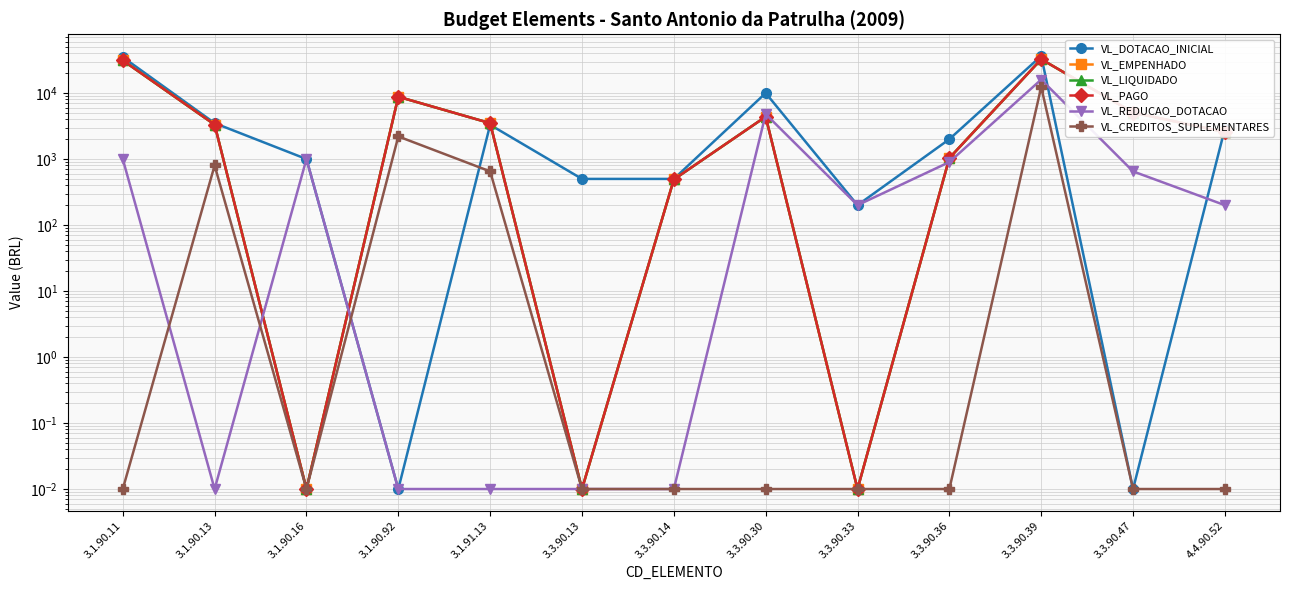

Which series changed the most between 3.1.91.13 and 3.3.90.33?

VL_EMPENHADO